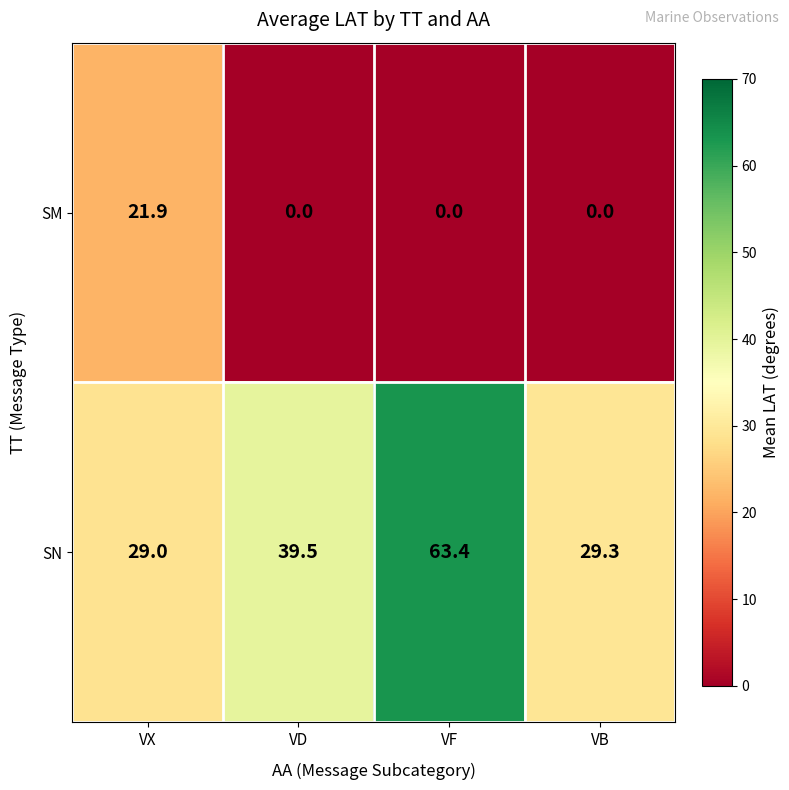

How many distinct data groups are displayed?

2